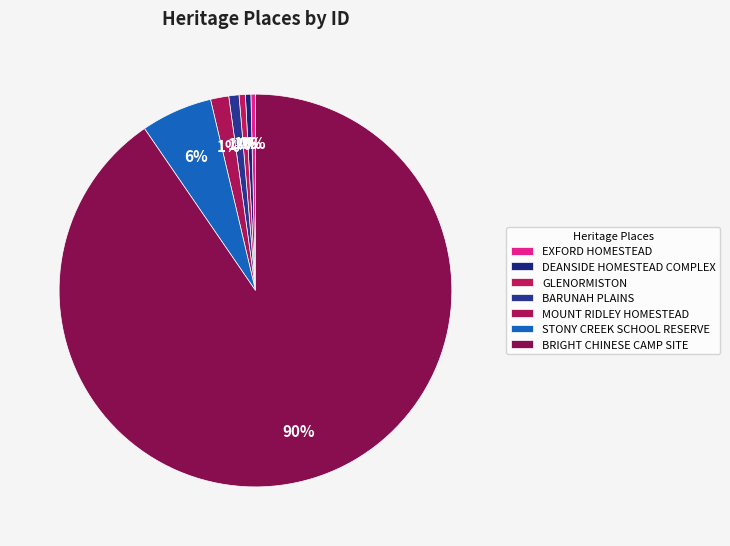

Is BRIGHT CHINESE CAMP SITE the majority of the pie?

Yes